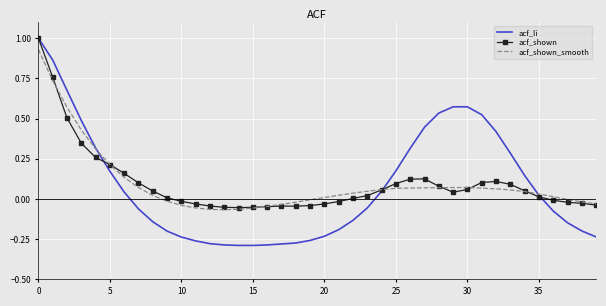

What is the highest value of the acf_li series?

1.0